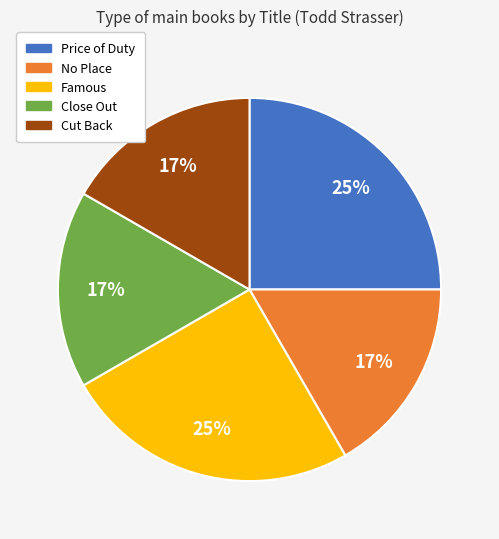

Is there a majority slice in this chart?

No